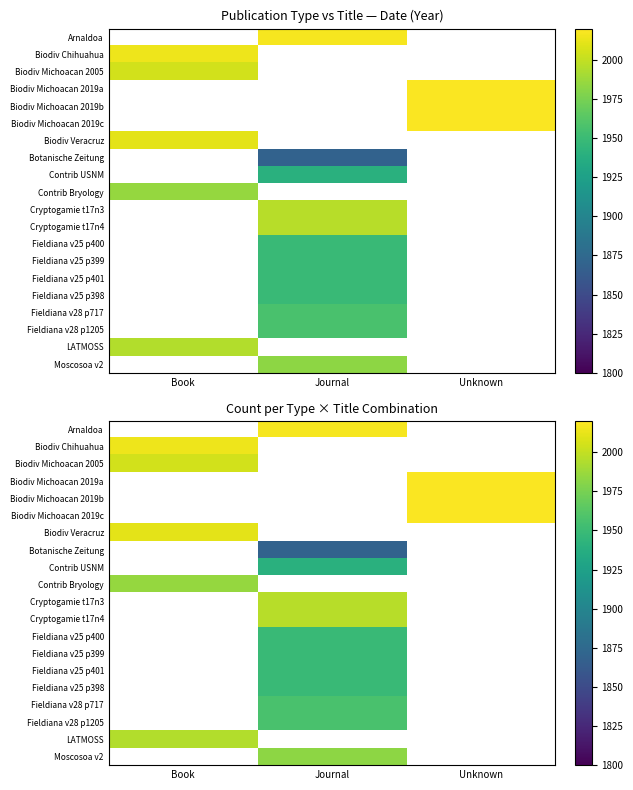

Which category has the highest value across all series?

Unknown